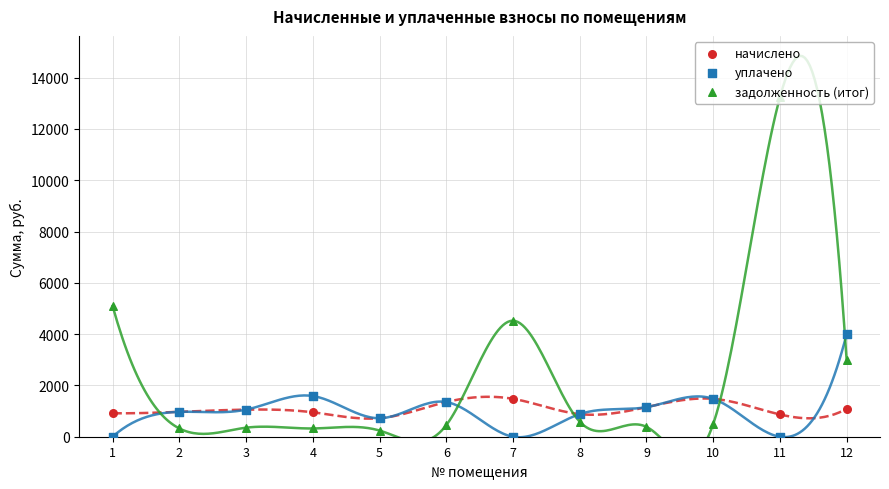

Which series reaches the minimum Y coordinate?

уплачено